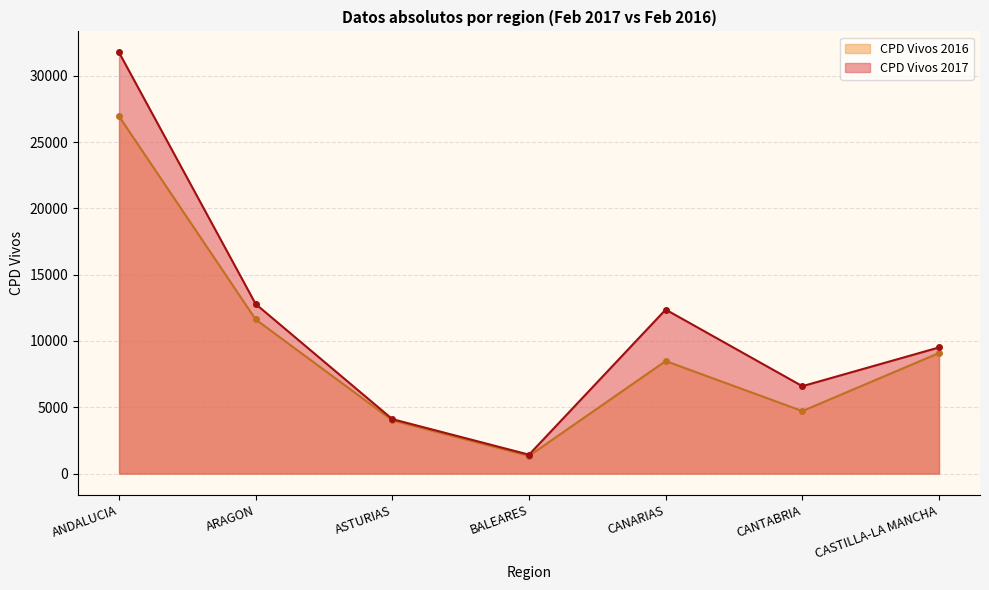

In CPD Vivos 2016, how many points are higher than both neighbors (excluding endpoints)?

1